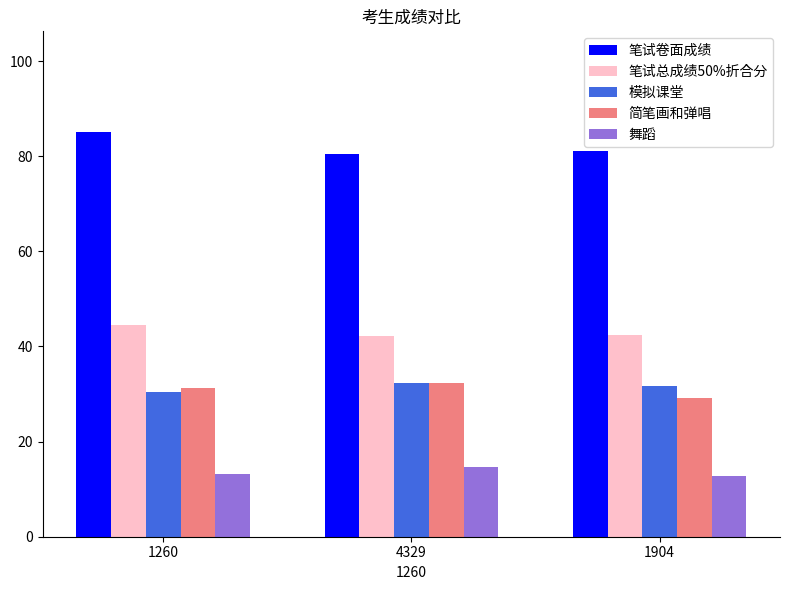

What is the spread (max minus min) of values at 1260?

71.8